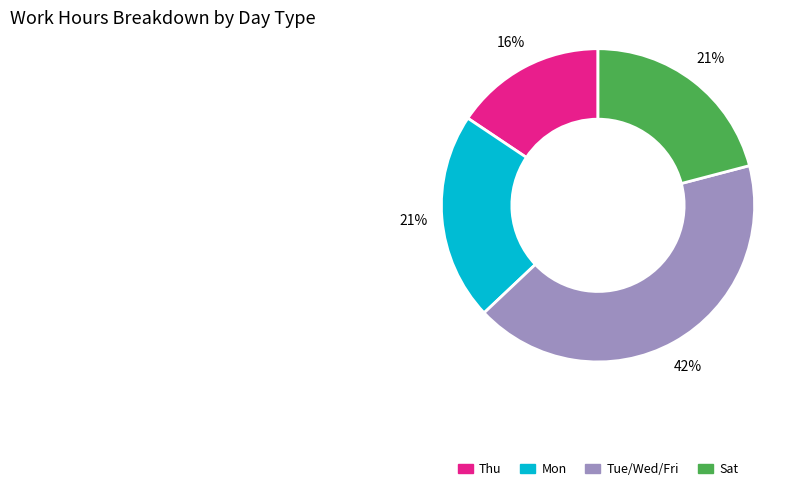

Is there a majority slice in this chart?

No